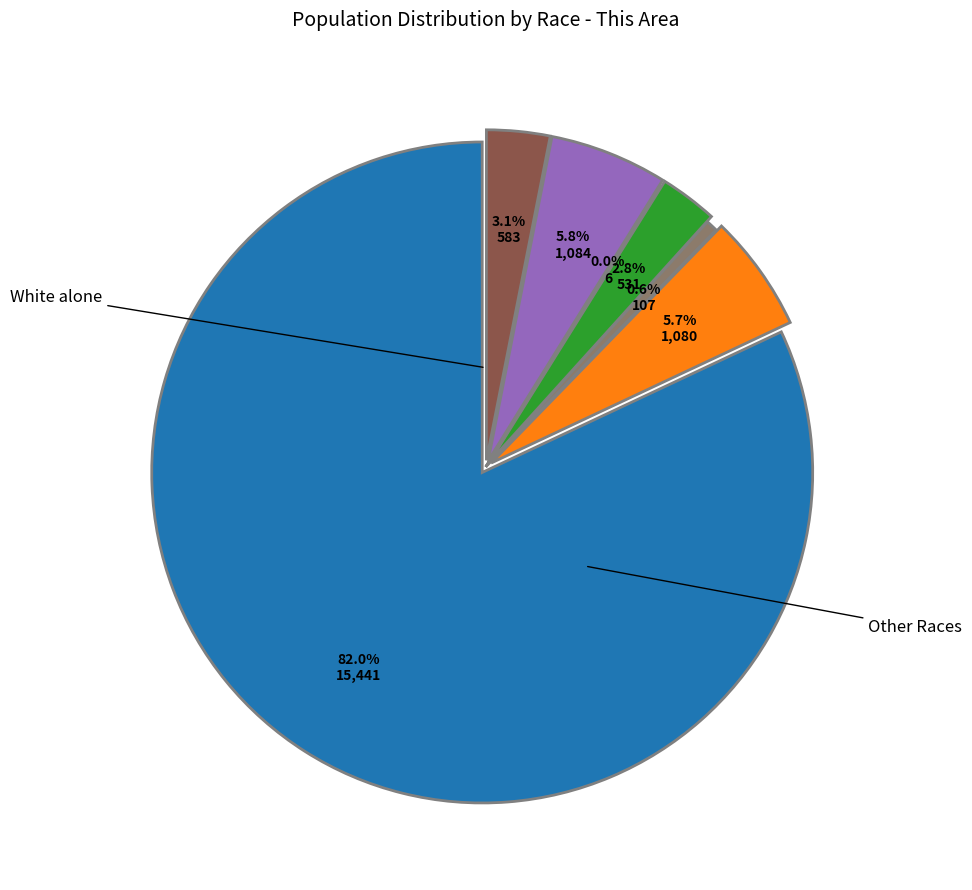

Is there any slice that represents more than half of the pie?

Yes